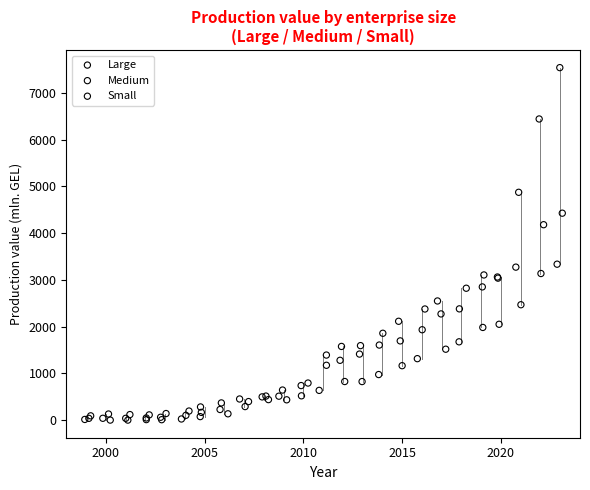

Which series has the largest Y range (max minus min)?

Large